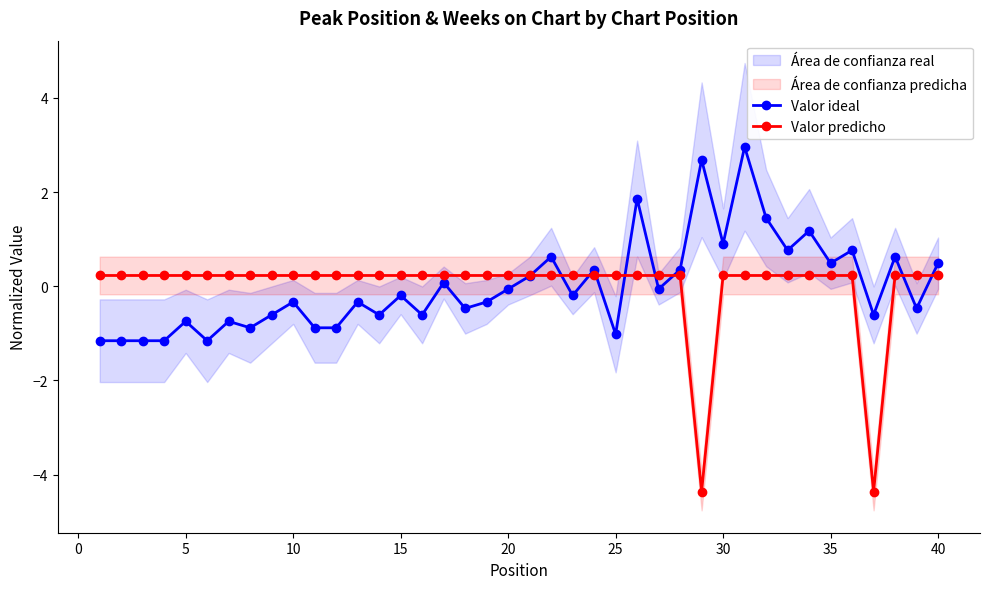

Reading right to left, extract all data points from this chart.

Valor ideal: 0.5	-0.5	0.6	-0.6	0.8	0.5	1.2	0.8	1.5	3.0	0.9	2.7	0.4	-0.1	1.9	-1.0	0.4	-0.2	0.6	0.2	-0.1	-0.3	-0.5	0.1	-0.6	-0.2	-0.6	-0.3	-0.9	-0.9	-0.3	-0.6	-0.9	-0.7	-1.2	-0.7	-1.2	-1.2	-1.2	-1.2
Valor predicho: 0.2	0.2	0.2	-4.4	0.2	0.2	0.2	0.2	0.2	0.2	0.2	-4.4	0.2	0.2	0.2	0.2	0.2	0.2	0.2	0.2	0.2	0.2	0.2	0.2	0.2	0.2	0.2	0.2	0.2	0.2	0.2	0.2	0.2	0.2	0.2	0.2	0.2	0.2	0.2	0.2